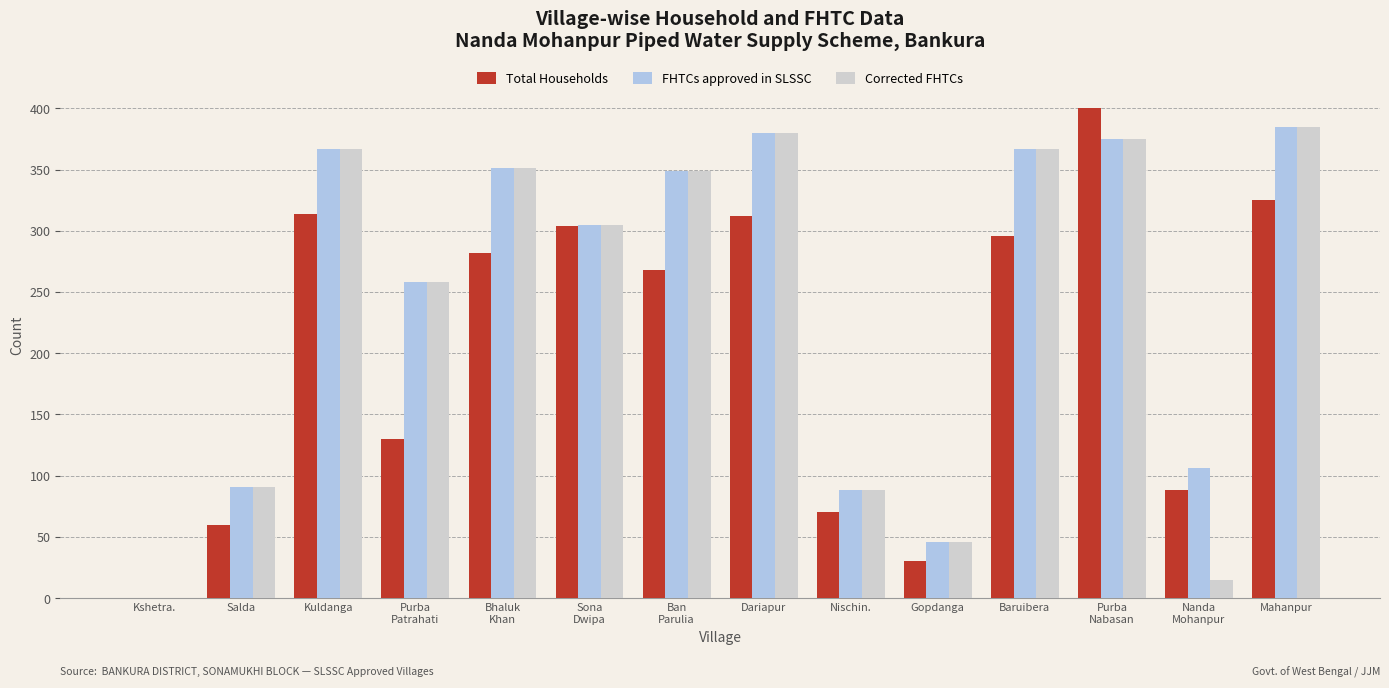

What is the greatest value displayed?

400